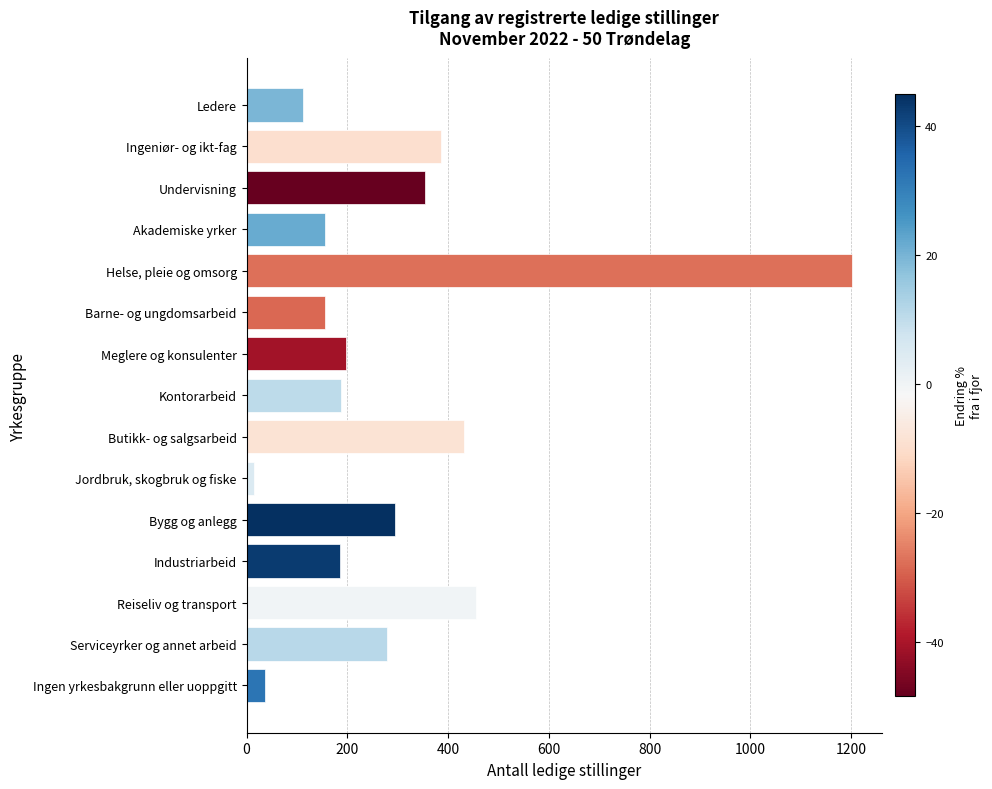

What is the sum of all values?

4448